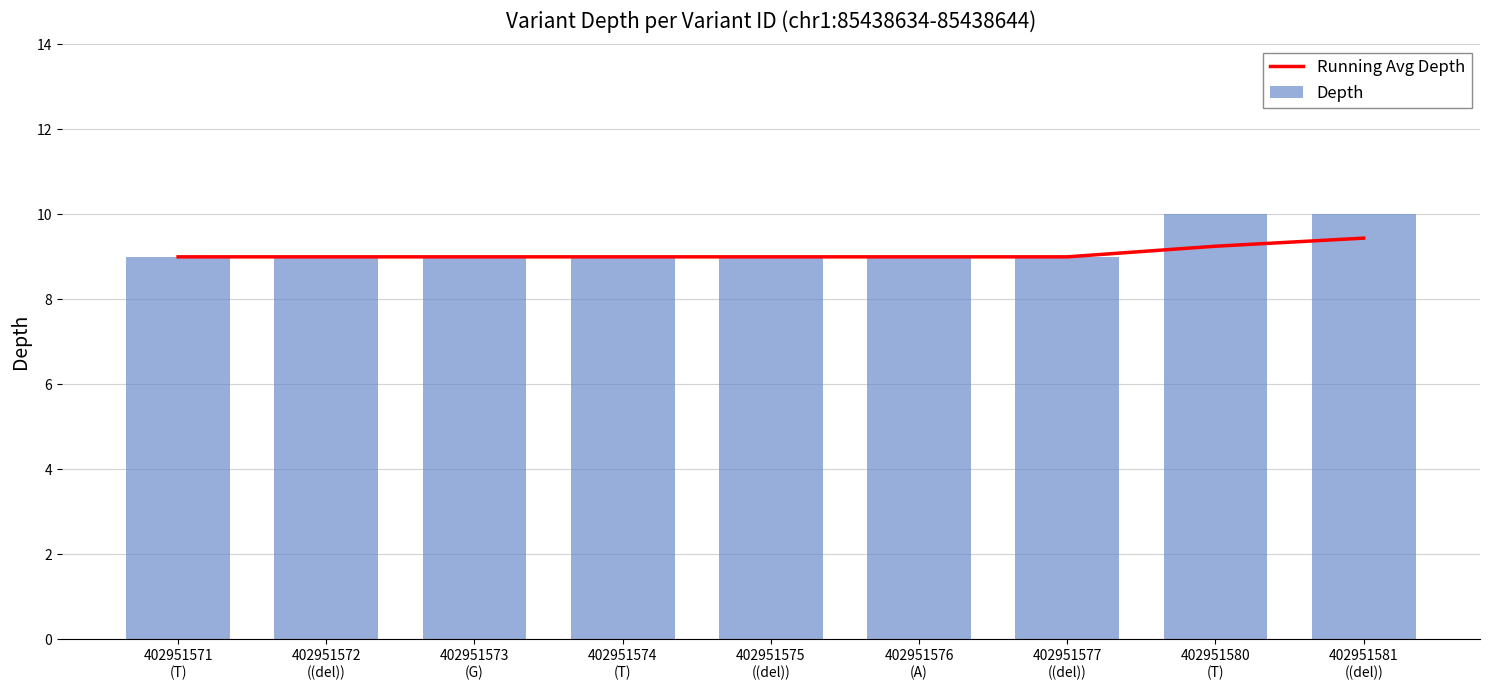

At which label is Running Avg Depth closest to 9?

402951571
(T)